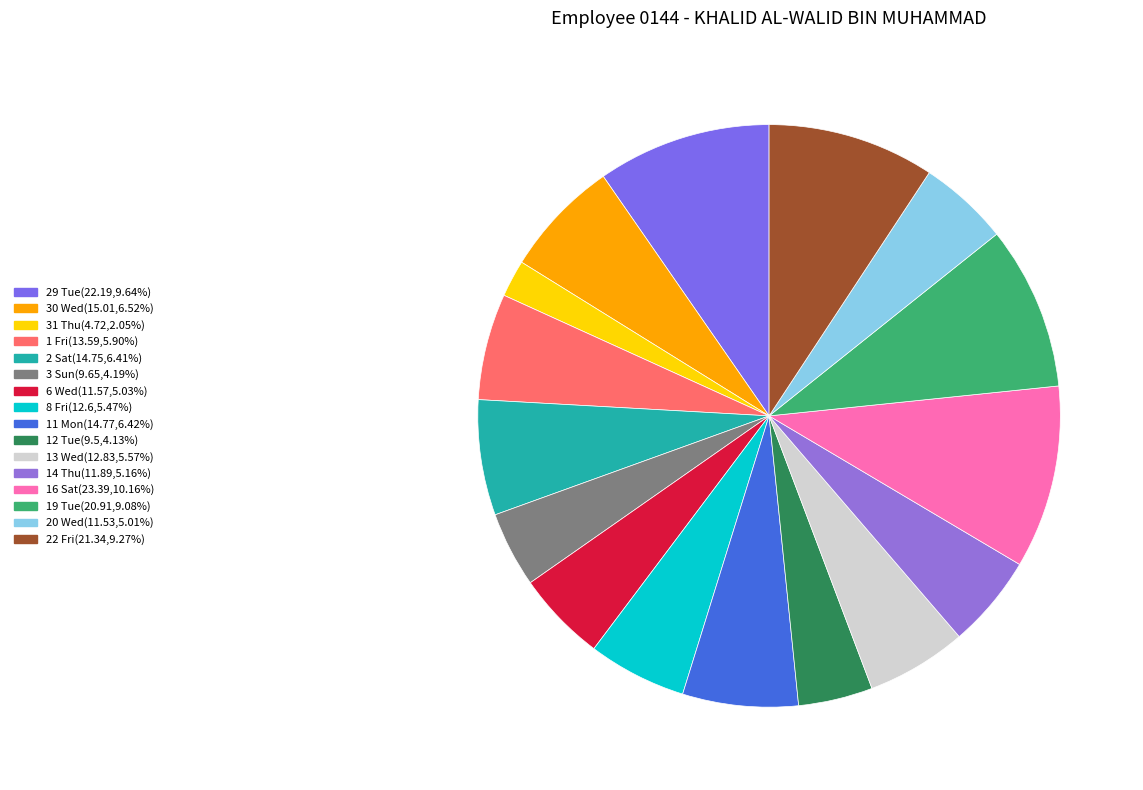

How many segments does this pie chart have?

16